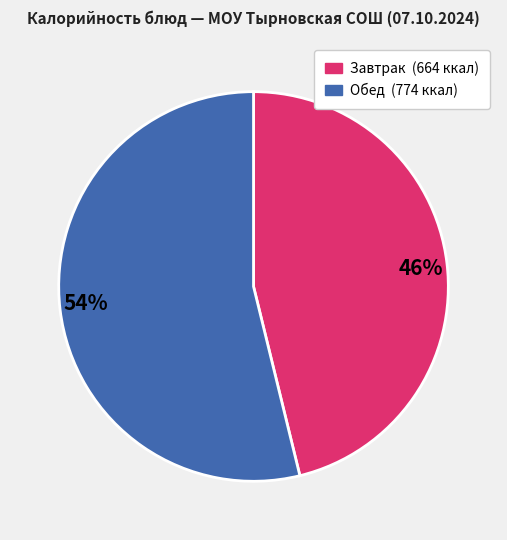

What is the ratio of the value at 54% to the value at 46%?

1.2